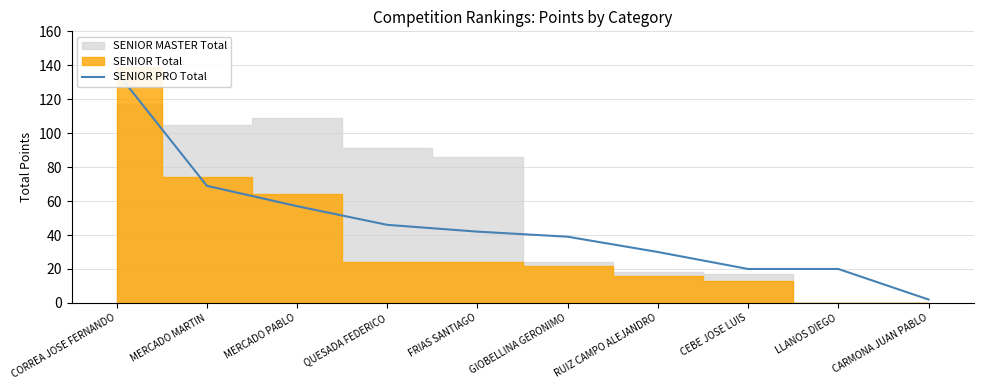

List the labels in order of value, smallest first.

CARMONA JUAN PABLO, CEBE JOSE LUIS, LLANOS DIEGO, RUIZ CAMPO ALEJANDRO, GIOBELLINA GERONIMO, FRIAS SANTIAGO, QUESADA FEDERICO, MERCADO PABLO, MERCADO MARTIN, CORREA JOSE FERNANDO